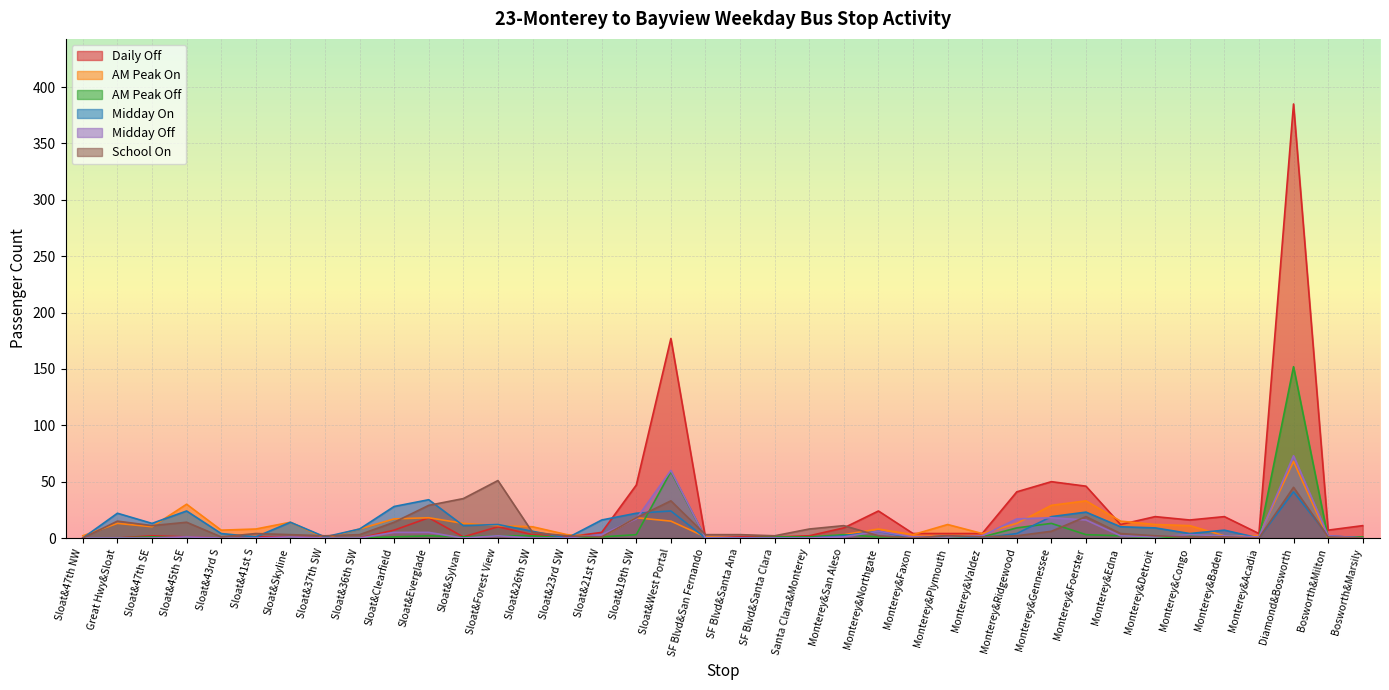

How many categories are shown in the chart?

38